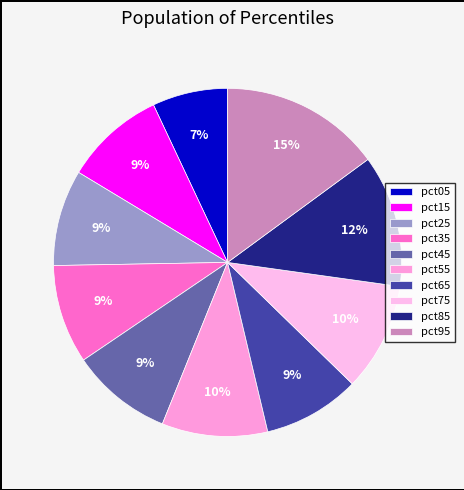

How many slices are in this pie chart?

10